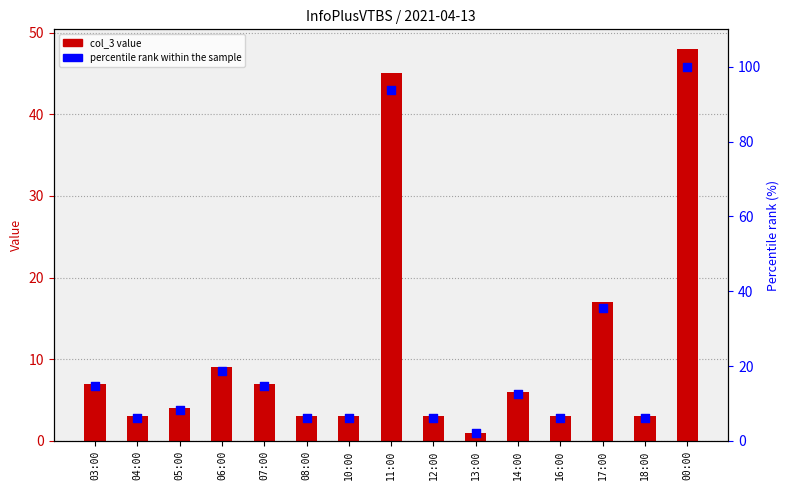

Which series has the largest total across all categories?

percentile rank within the sample